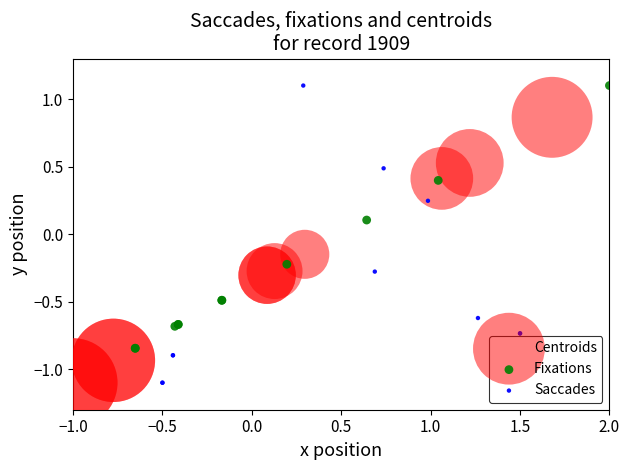

Which series has the largest Y range (max minus min)?

Saccades